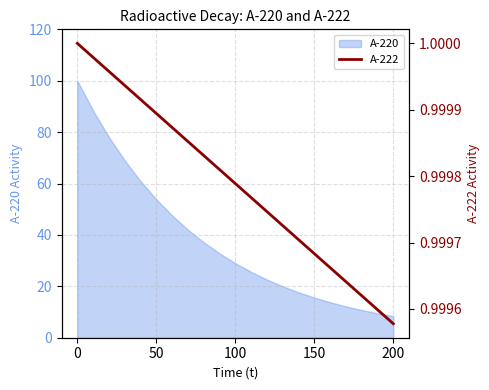

Is it true that A-220 equals 8.4 at 200?

True